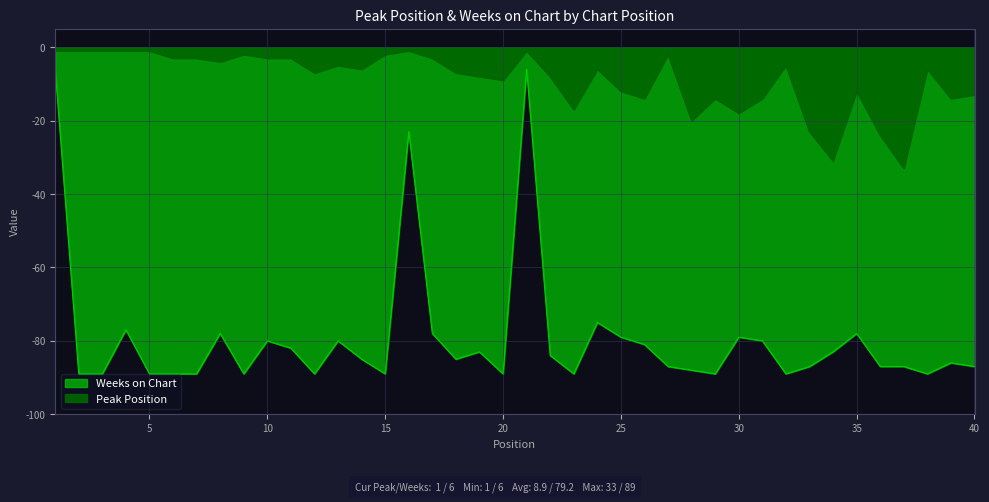

True or false: Peak Position and Weeks on Chart intersect in this chart.

False